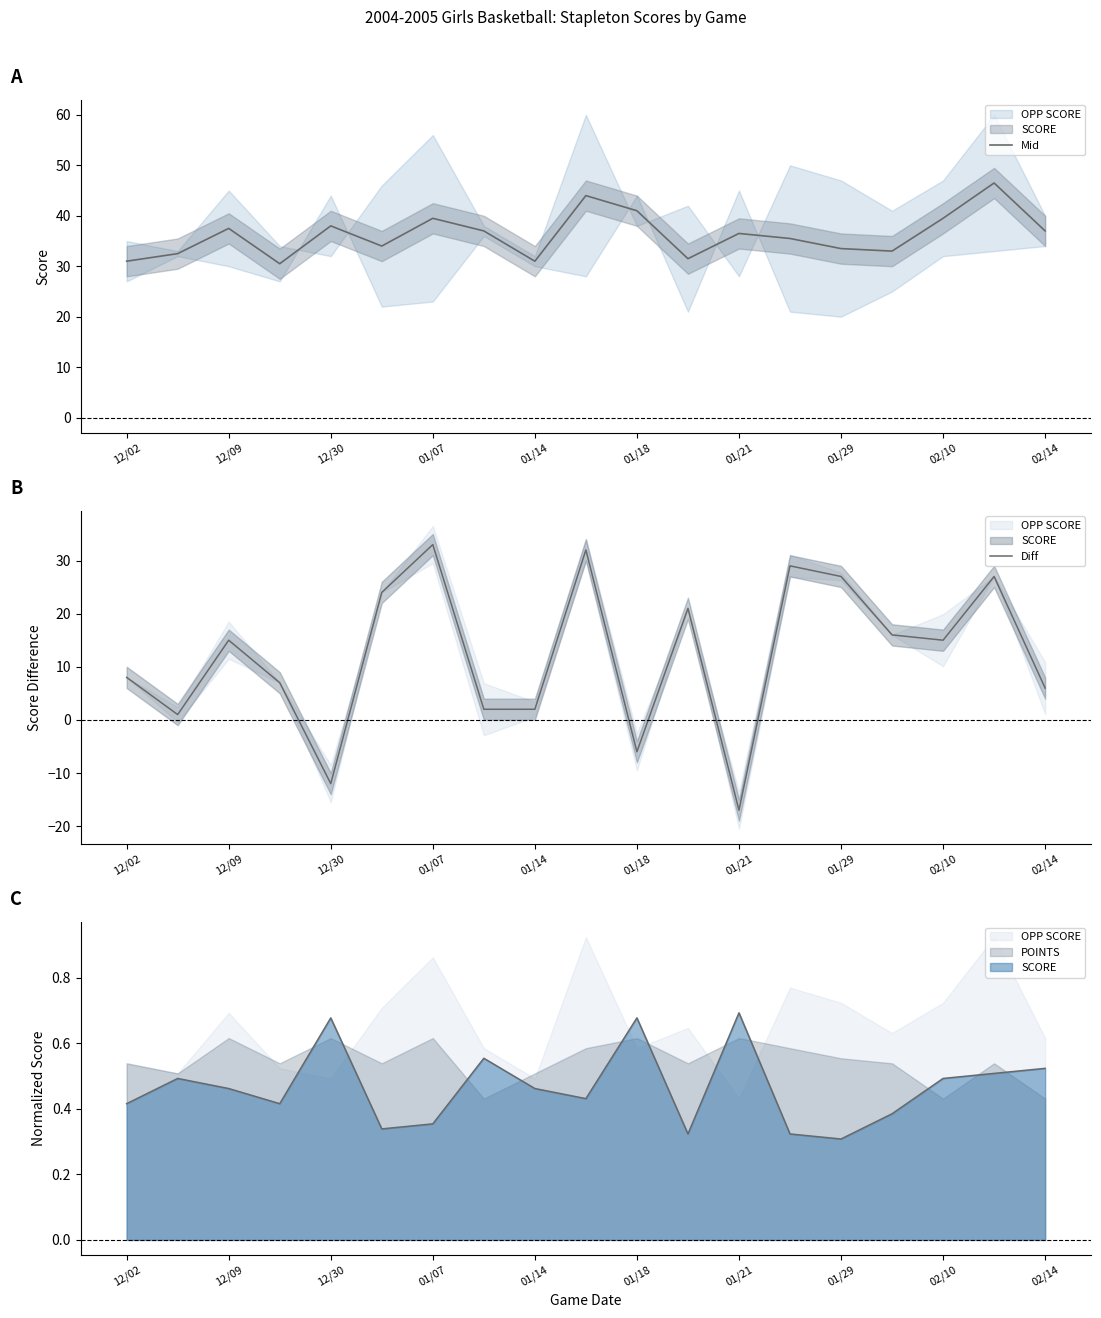

What is the spread (max minus min) of values at 01/14?

29.0